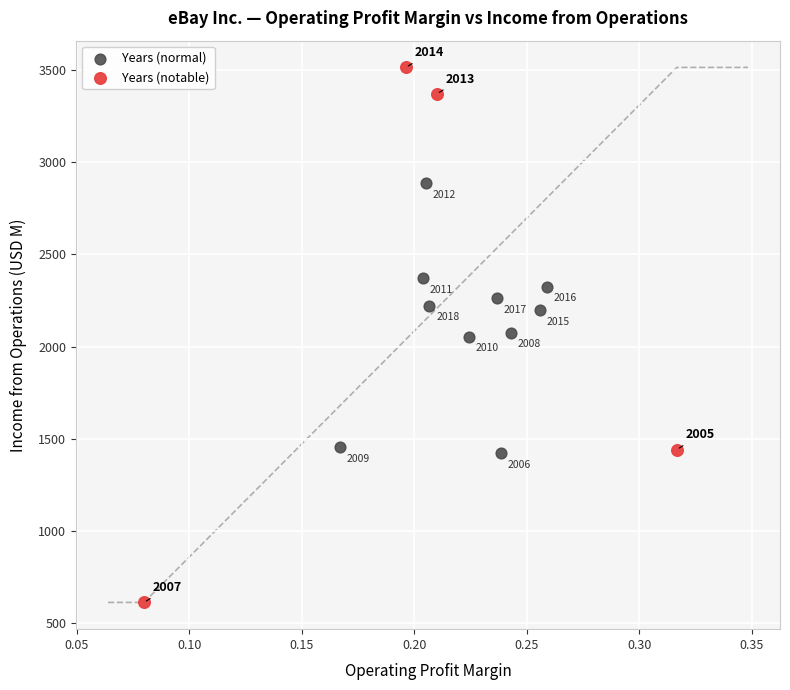

Which series contains the highest Y value?

Years (notable)